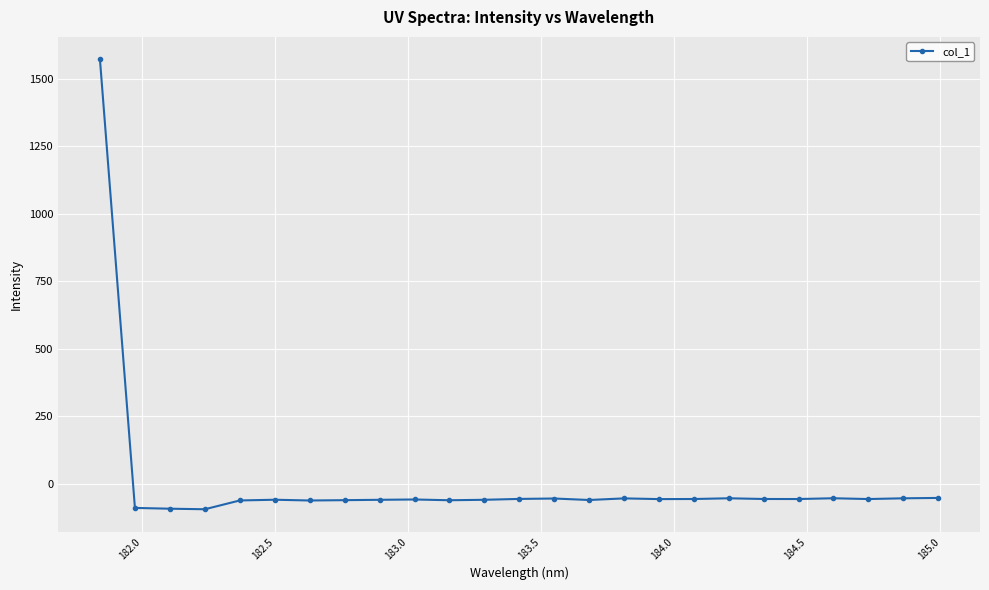

True or false: there are more than 1 points higher than both neighbors.

True